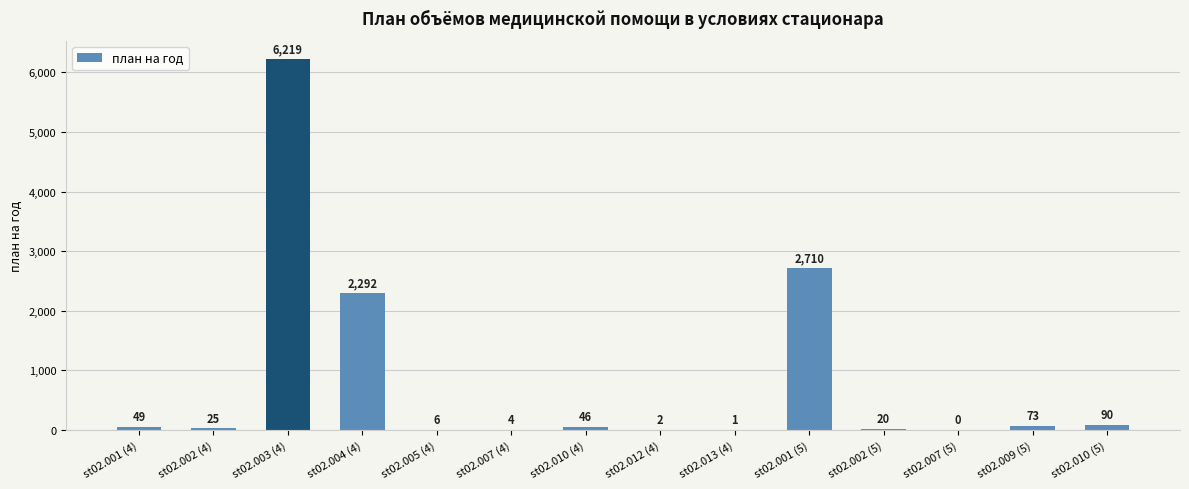

What is the maximum value shown in the chart?

6219